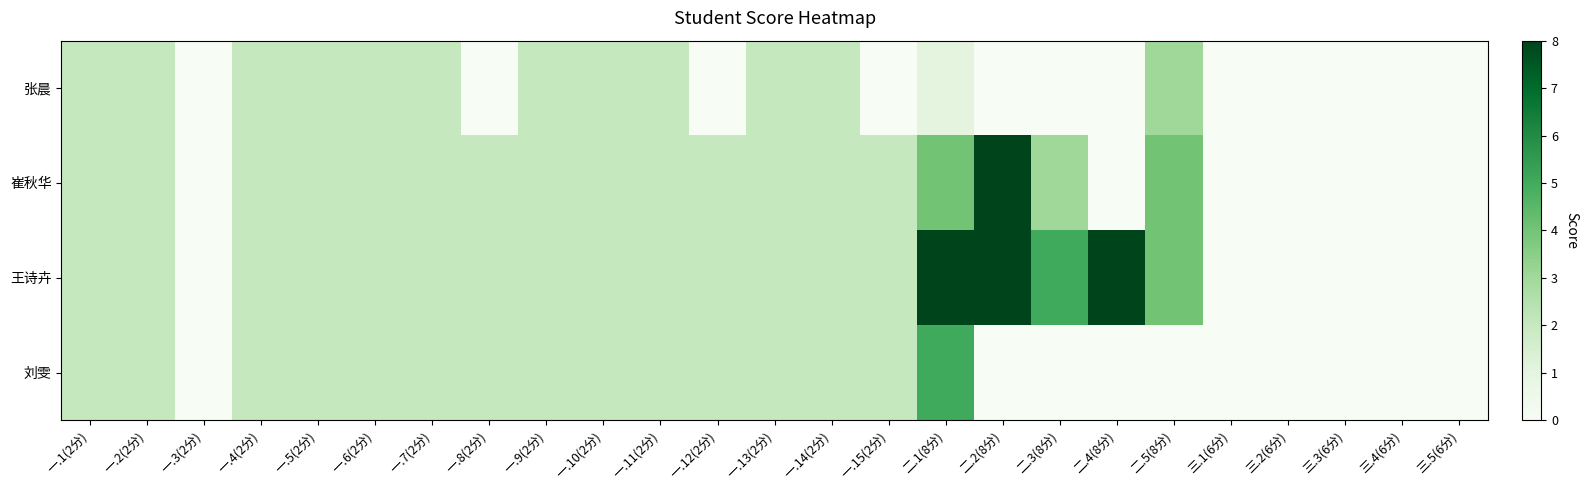

Reading left to right, list all the values displayed in this chart.

张晨: 一.1(2分)=2	一.2(2分)=2	一.3(2分)=0	一.4(2分)=2	一.5(2分)=2	一.6(2分)=2	一.7(2分)=2	一.8(2分)=0	一.9(2分)=2	一.10(2分)=2	一.11(2分)=2	一.12(2分)=0	一.13(2分)=2	一.14(2分)=2	一.15(2分)=0	二.1(8分)=1	二.2(8分)=0	二.3(8分)=0	二.4(8分)=0	二.5(8分)=3	三.1(6分)=0	三.2(6分)=0	三.3(6分)=0	三.4(6分)=0	三.5(6分)=0
崔秋华: 一.1(2分)=2	一.2(2分)=2	一.3(2分)=0	一.4(2分)=2	一.5(2分)=2	一.6(2分)=2	一.7(2分)=2	一.8(2分)=2	一.9(2分)=2	一.10(2分)=2	一.11(2分)=2	一.12(2分)=2	一.13(2分)=2	一.14(2分)=2	一.15(2分)=2	二.1(8分)=4	二.2(8分)=8	二.3(8分)=3	二.4(8分)=0	二.5(8分)=4	三.1(6分)=0	三.2(6分)=0	三.3(6分)=0	三.4(6分)=0	三.5(6分)=0
王诗卉: 一.1(2分)=2	一.2(2分)=2	一.3(2分)=0	一.4(2分)=2	一.5(2分)=2	一.6(2分)=2	一.7(2分)=2	一.8(2分)=2	一.9(2分)=2	一.10(2分)=2	一.11(2分)=2	一.12(2分)=2	一.13(2分)=2	一.14(2分)=2	一.15(2分)=2	二.1(8分)=8	二.2(8分)=8	二.3(8分)=5	二.4(8分)=8	二.5(8分)=4	三.1(6分)=0	三.2(6分)=0	三.3(6分)=0	三.4(6分)=0	三.5(6分)=0
刘雯: 一.1(2分)=2	一.2(2分)=2	一.3(2分)=0	一.4(2分)=2	一.5(2分)=2	一.6(2分)=2	一.7(2分)=2	一.8(2分)=2	一.9(2分)=2	一.10(2分)=2	一.11(2分)=2	一.12(2分)=2	一.13(2分)=2	一.14(2分)=2	一.15(2分)=2	二.1(8分)=5	二.2(8分)=0	二.3(8分)=0	二.4(8分)=0	二.5(8分)=0	三.1(6分)=0	三.2(6分)=0	三.3(6分)=0	三.4(6分)=0	三.5(6分)=0